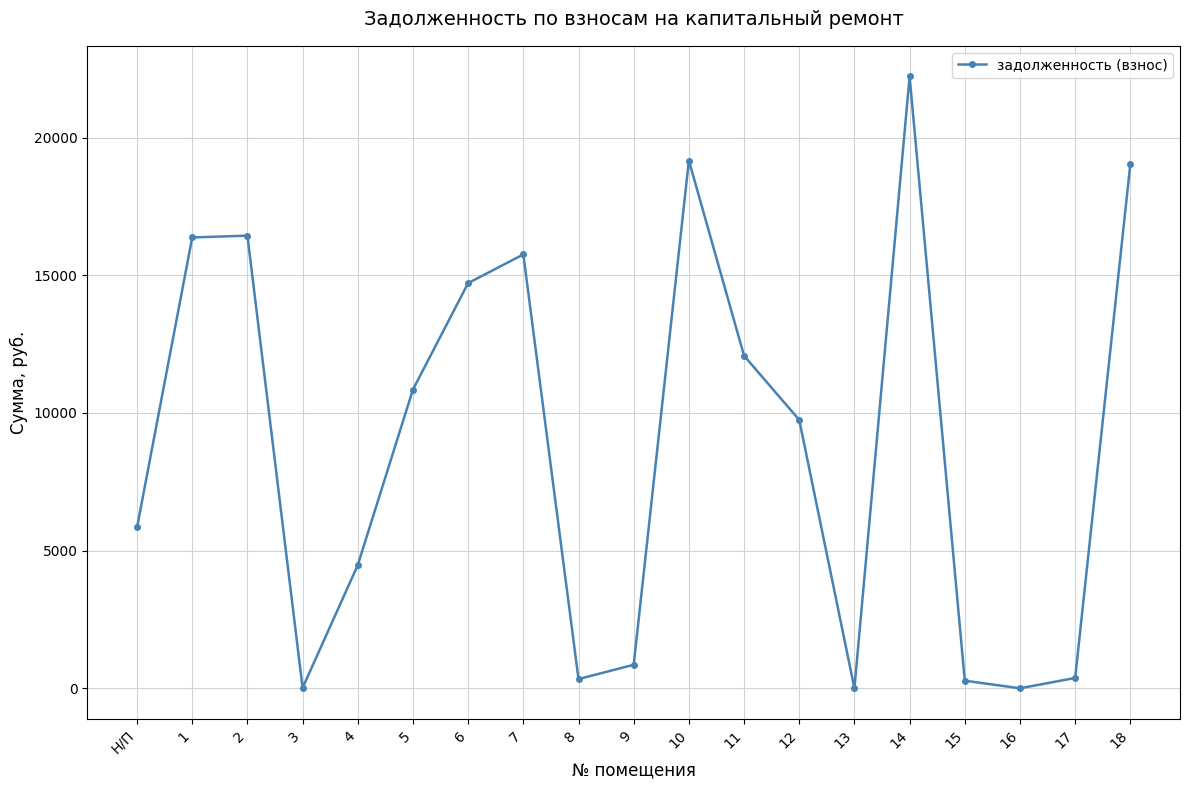

What is the sum of all values?

168546.6